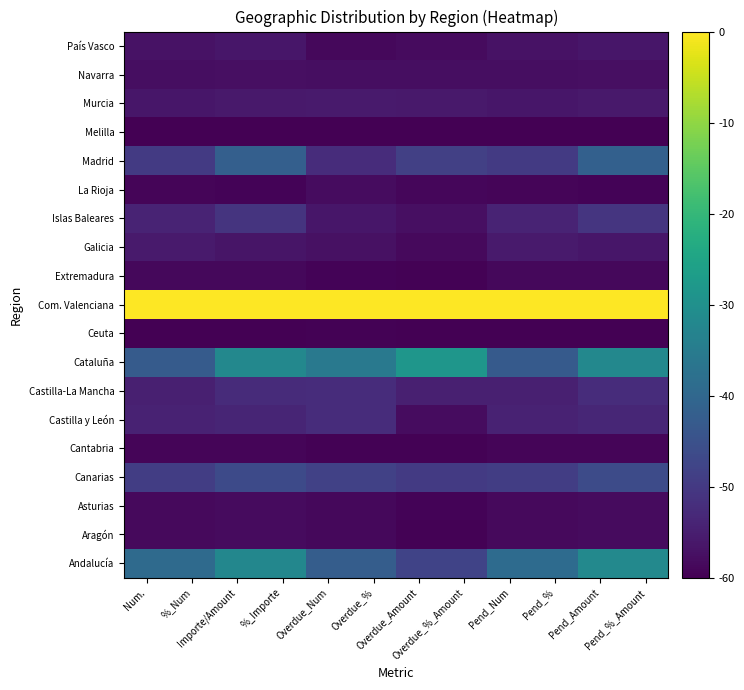

At which category is the sum across all series the highest?

Pend_%_Amount